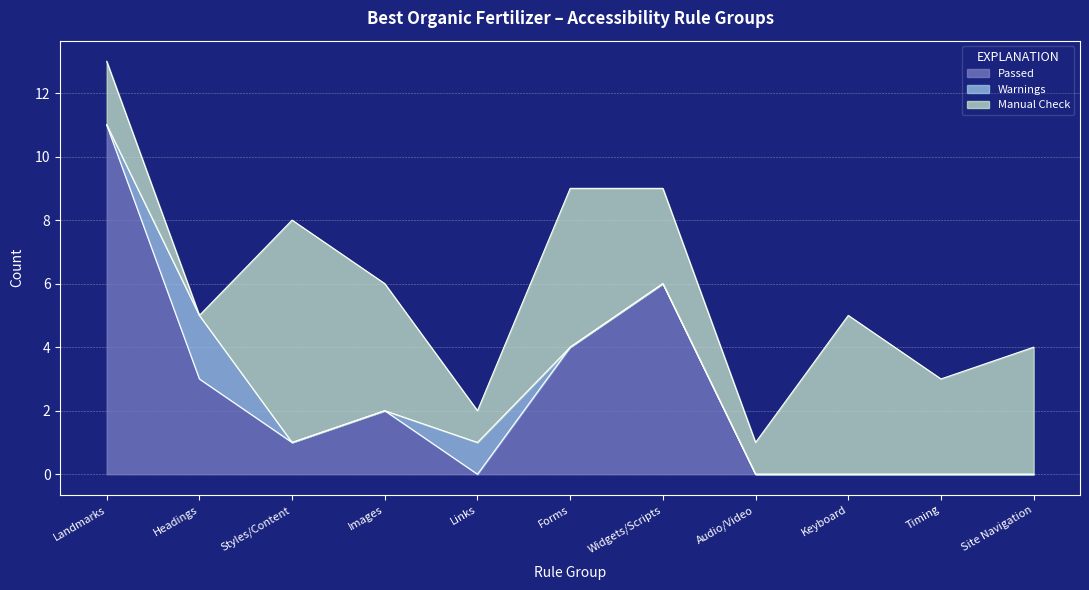

Which category has the lowest value across all series?

Links